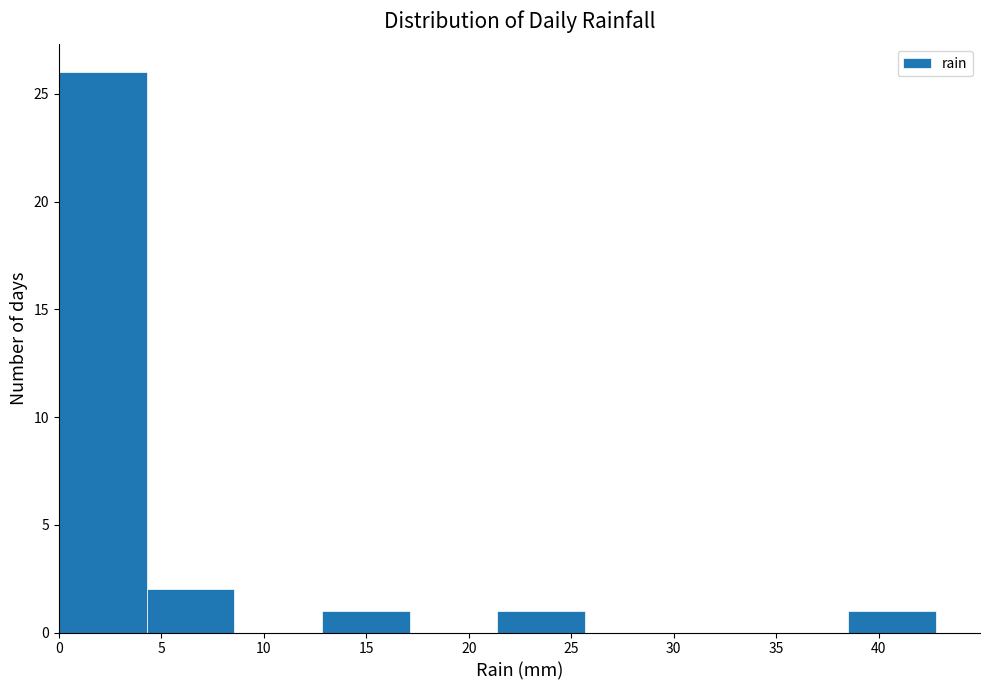

Which range on the x-axis has the tallest bar?

0.0 to 4.5